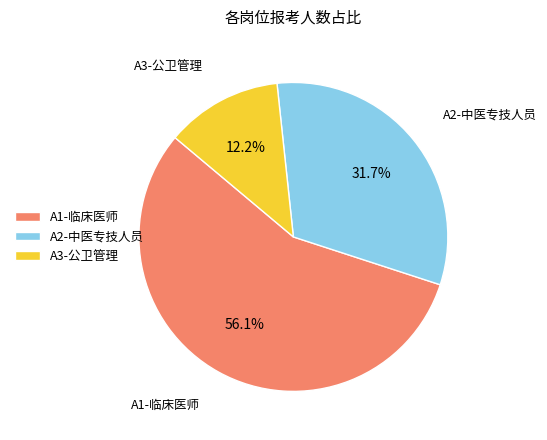

Rank the categories by value from highest to lowest.

A1-临床医师, A2-中医专技人员, A3-公卫管理